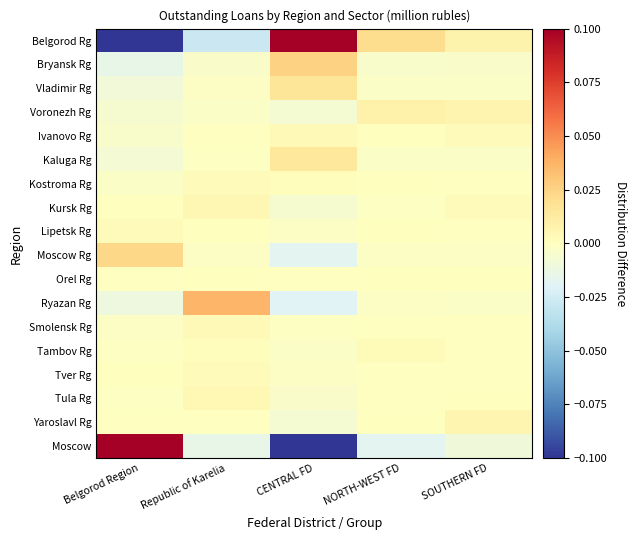

Which series changed the most between Belgorod Region and CENTRAL FD?

Belgorod Rg